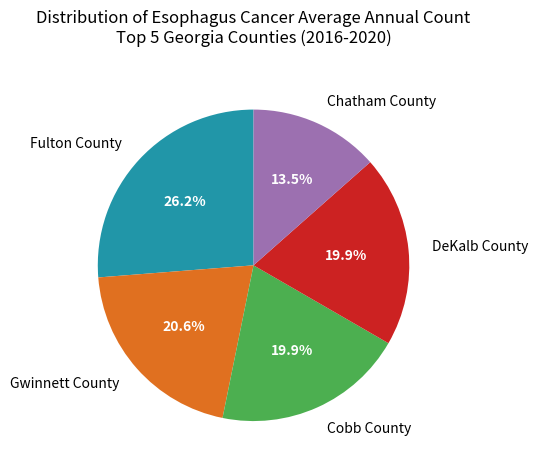

Which slice is the largest?

Fulton County